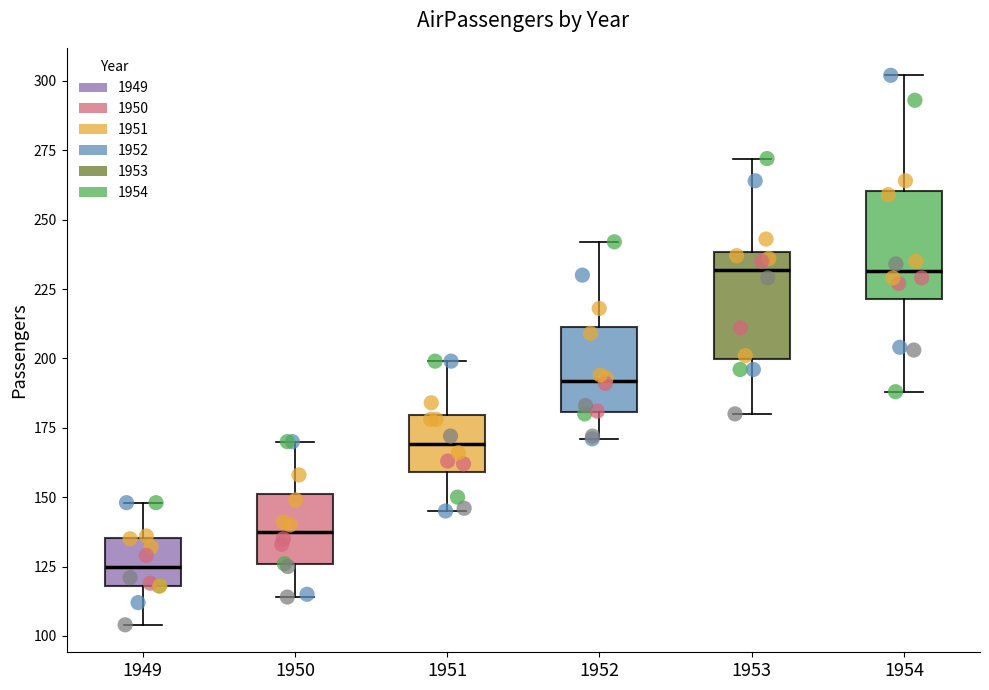

Where does the upper whisker of the box at x = 1950 end on the y-axis? The values are not printed on the chart, so give them approximately, as read against the axis.

170